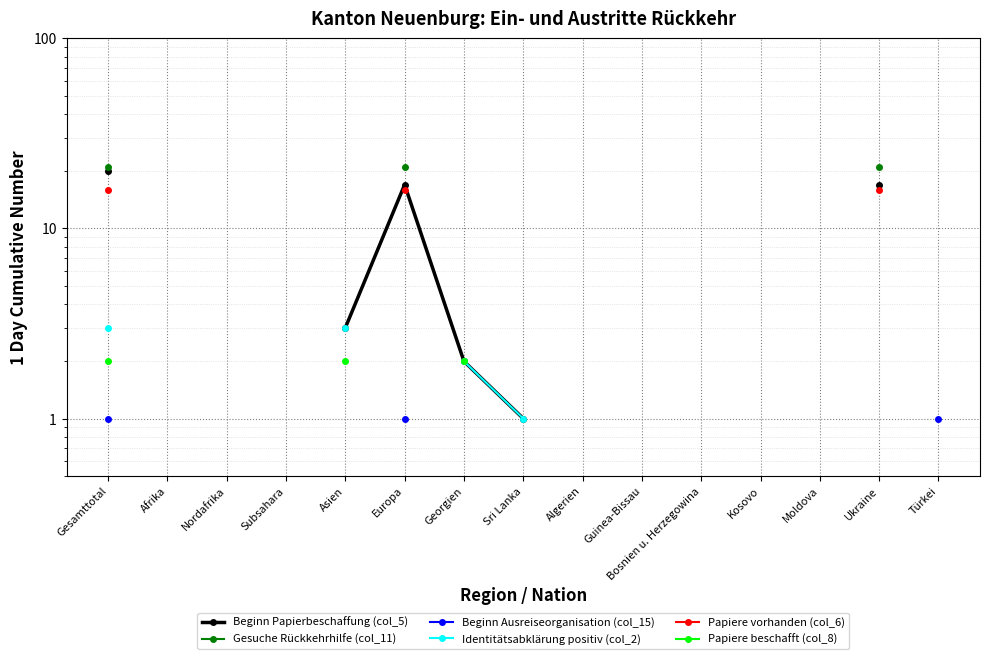

The value of Beginn Ausreiseorganisation (col_15) at Europa is 0.3. True or false?

False